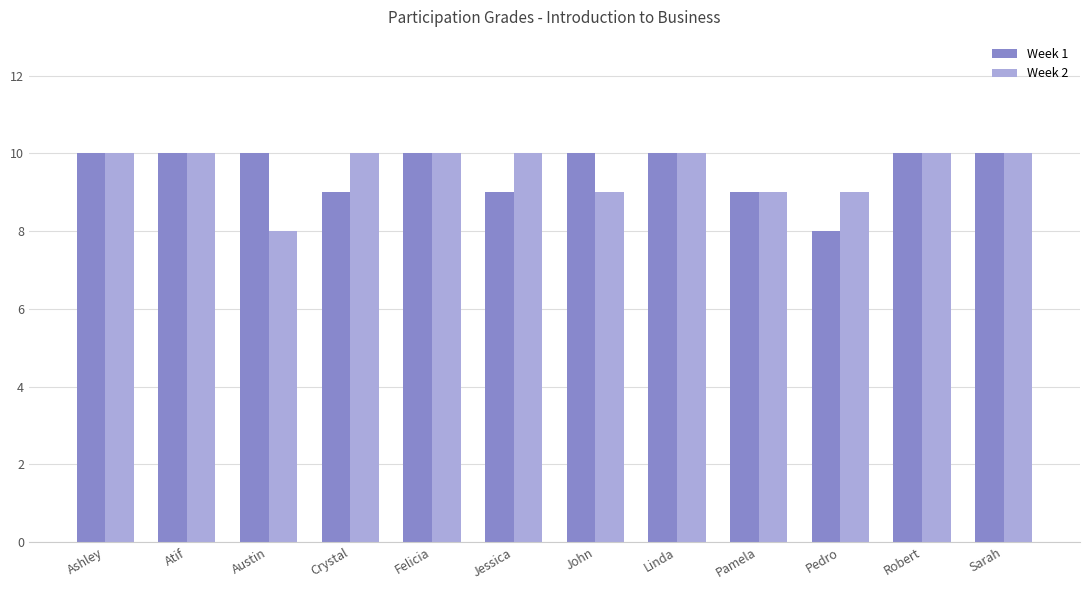

What is the approximate value of Week 2 at Atif?

10